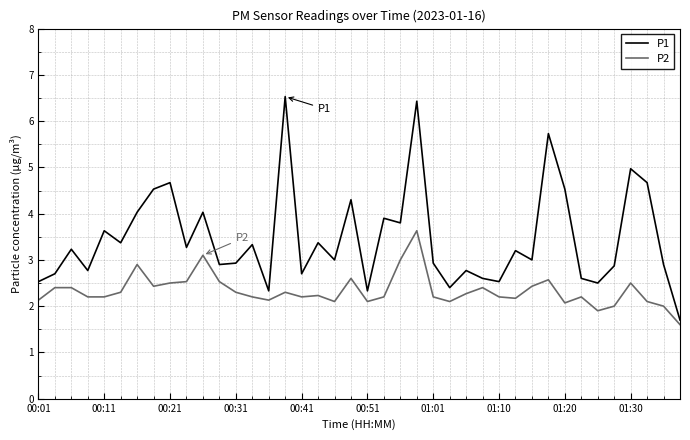

What are all the series names shown in the legend?

P1, P2